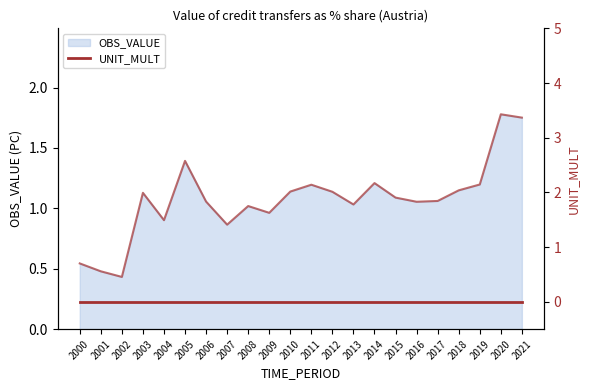

List the labels in order of value, largest first.

2020, 2021, 2005, 2014, 2019, 2011, 2018, 2010, 2012, 2003, 2015, 2017, 2006, 2016, 2013, 2008, 2009, 2004, 2007, 2000, 2001, 2002